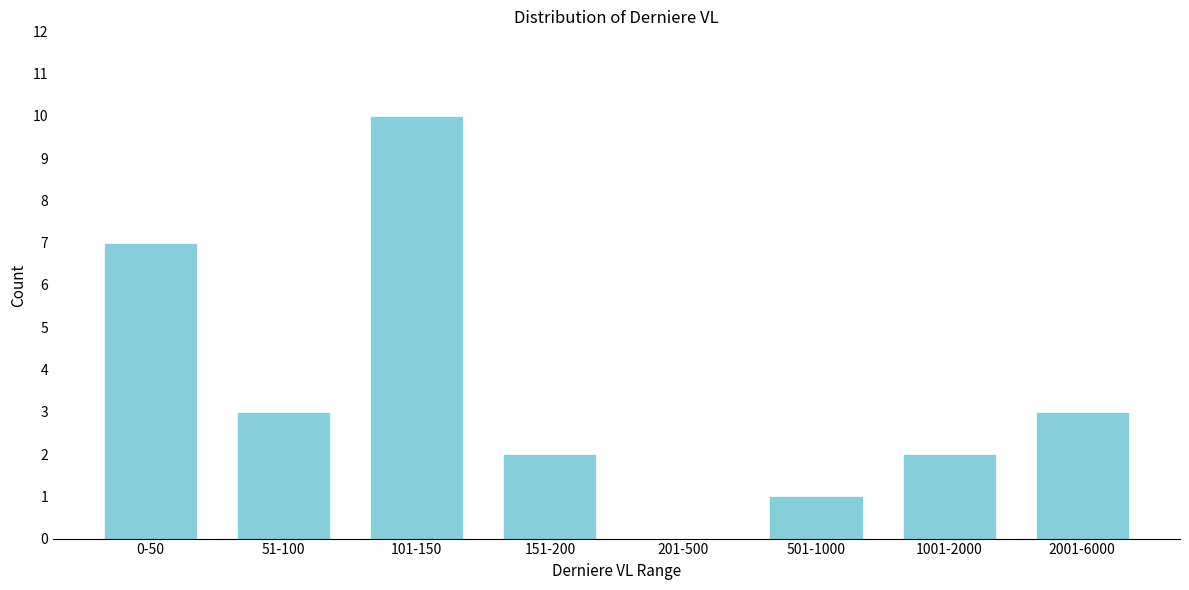

Reading left to right, extract all data points from this chart.

0-50=7	51-100=3	101-150=10	151-200=2	201-500=0	501-1000=1	1001-2000=2	2001-6000=3